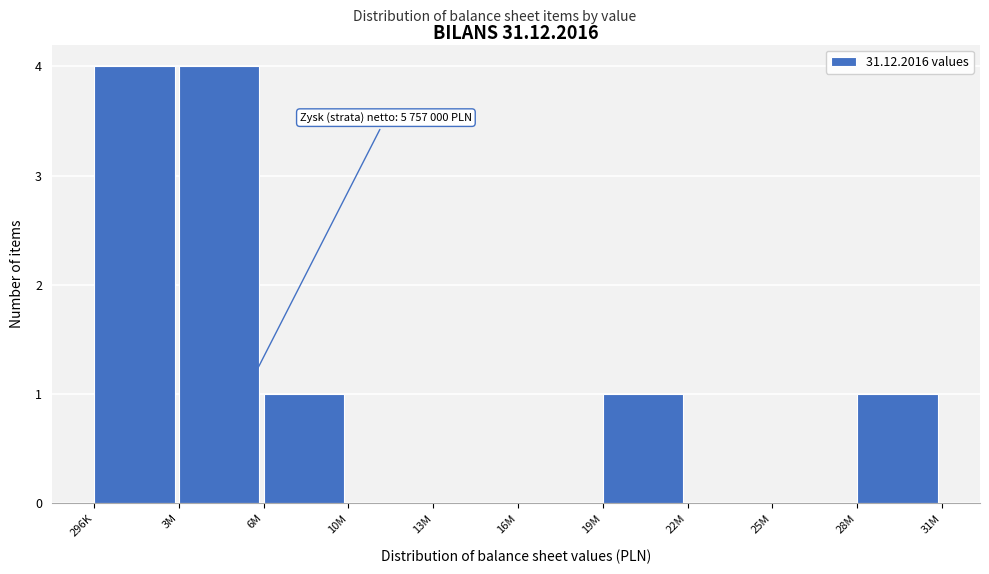

Reading left to right, extract all data points from this chart.

296K=4	3M=4	6M=1	10M=0	13M=0	16M=0	19M=1	22M=0	25M=0	28M=1